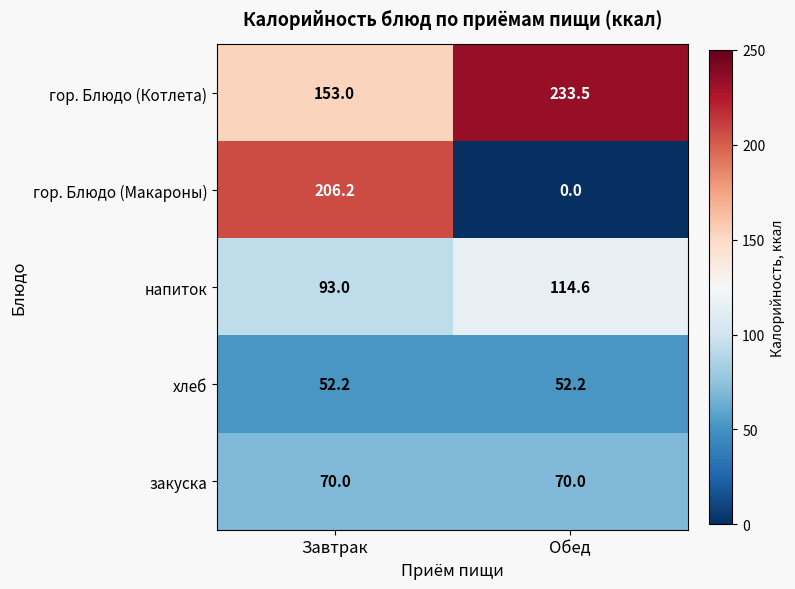

List the series in order of their peak value, highest first.

гор. Блюдо (Котлета), гор. Блюдо (Макароны), напиток, закуска, хлеб